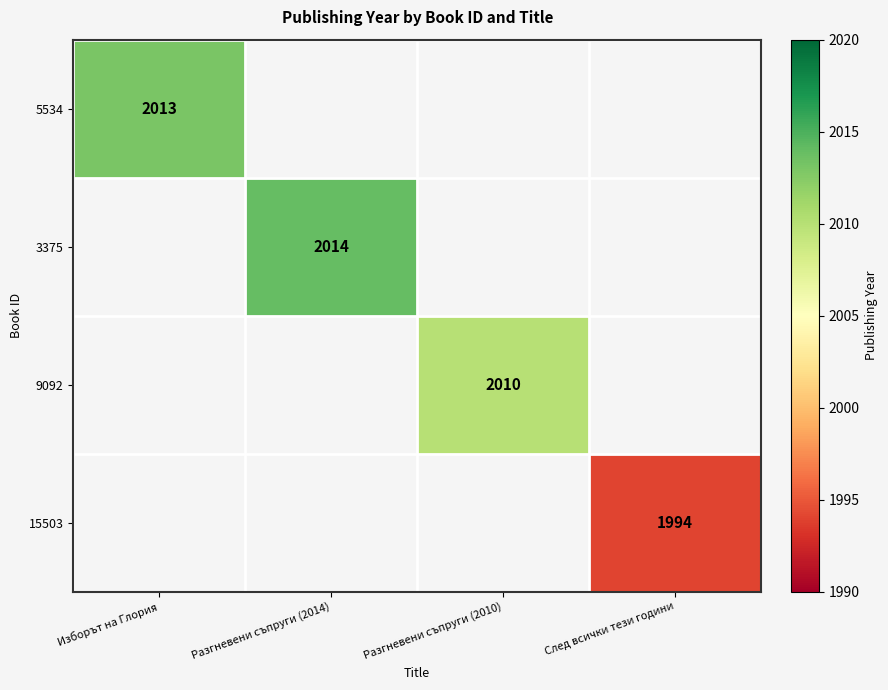

The value of 15503 at След всички тези години is 999. True or false?

False